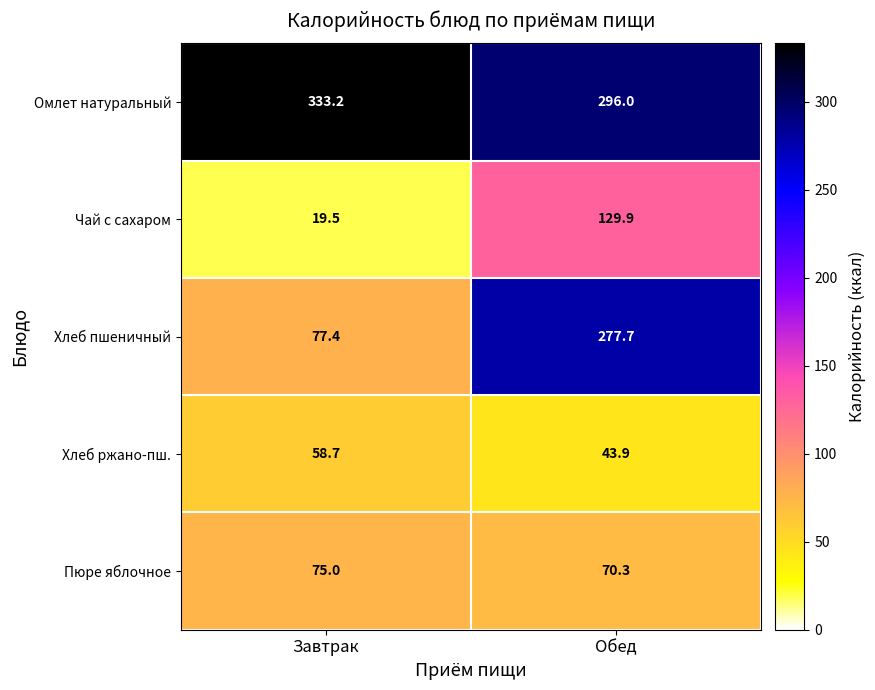

List the series in order of their peak value, highest first.

Омлет натуральный, Хлеб пшеничный, Чай с сахаром, Пюре яблочное, Хлеб ржано-пш.